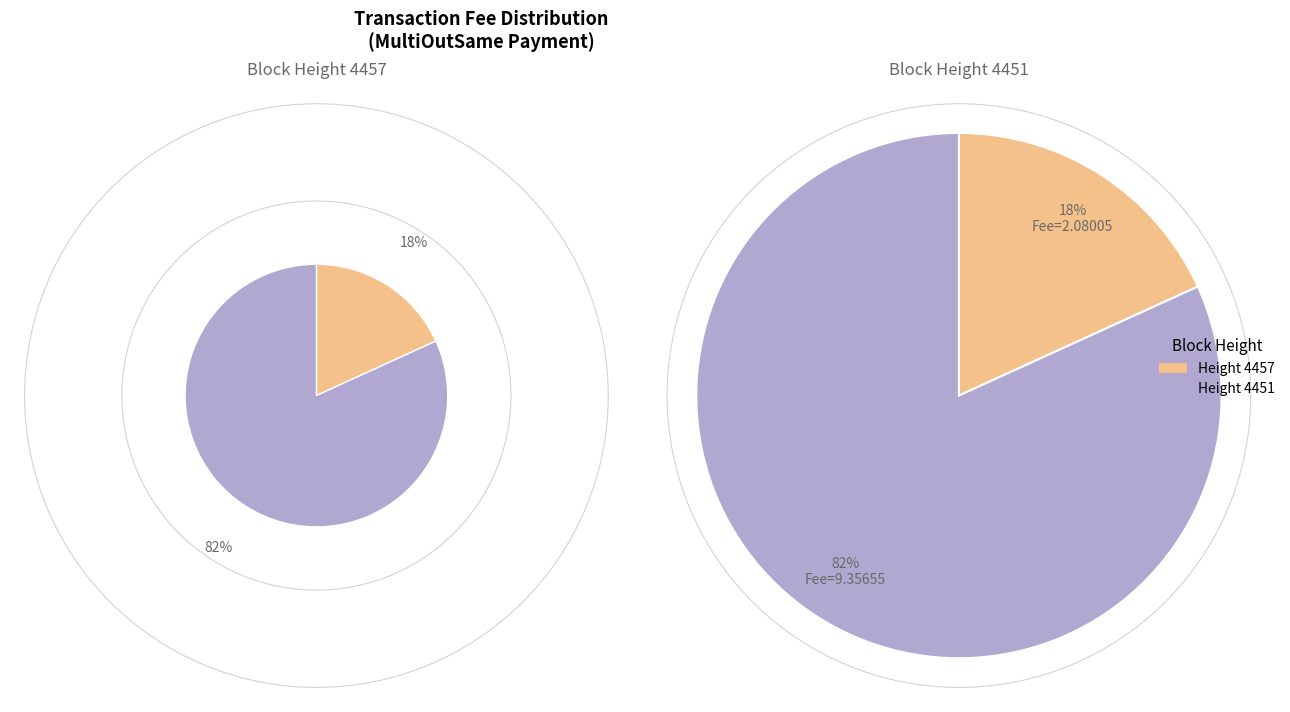

Count the number of slices in the pie.

2